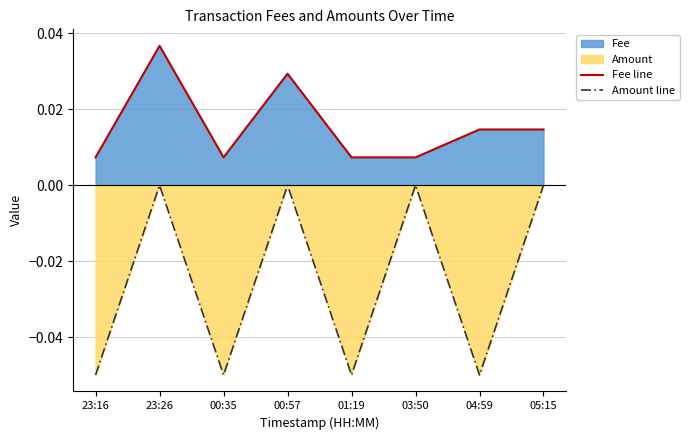

At which label does Fee line reach its peak?

23:26